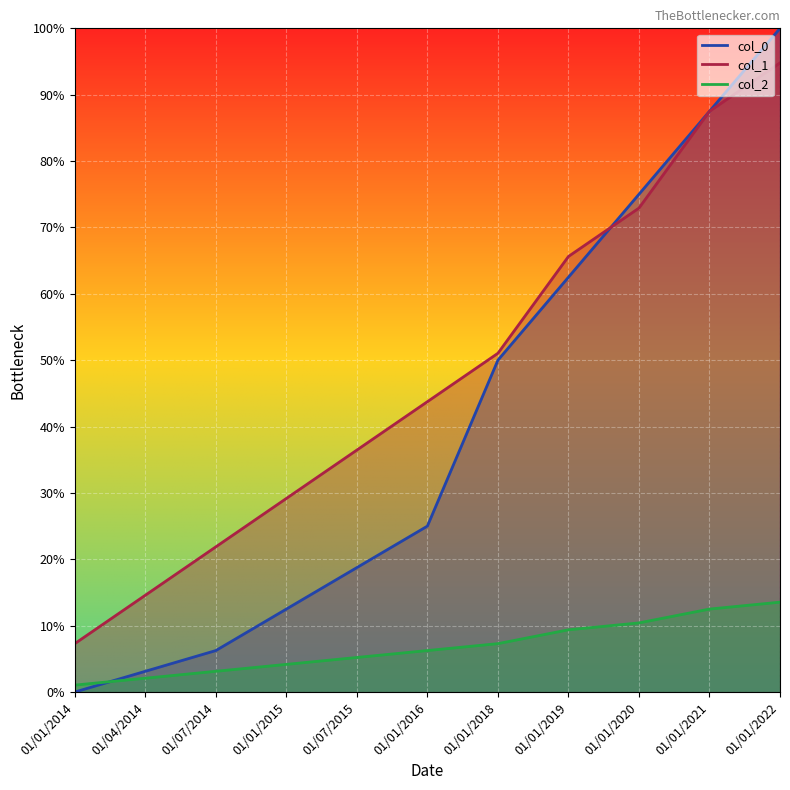

How many values in the col_1 series exceed 43?

6